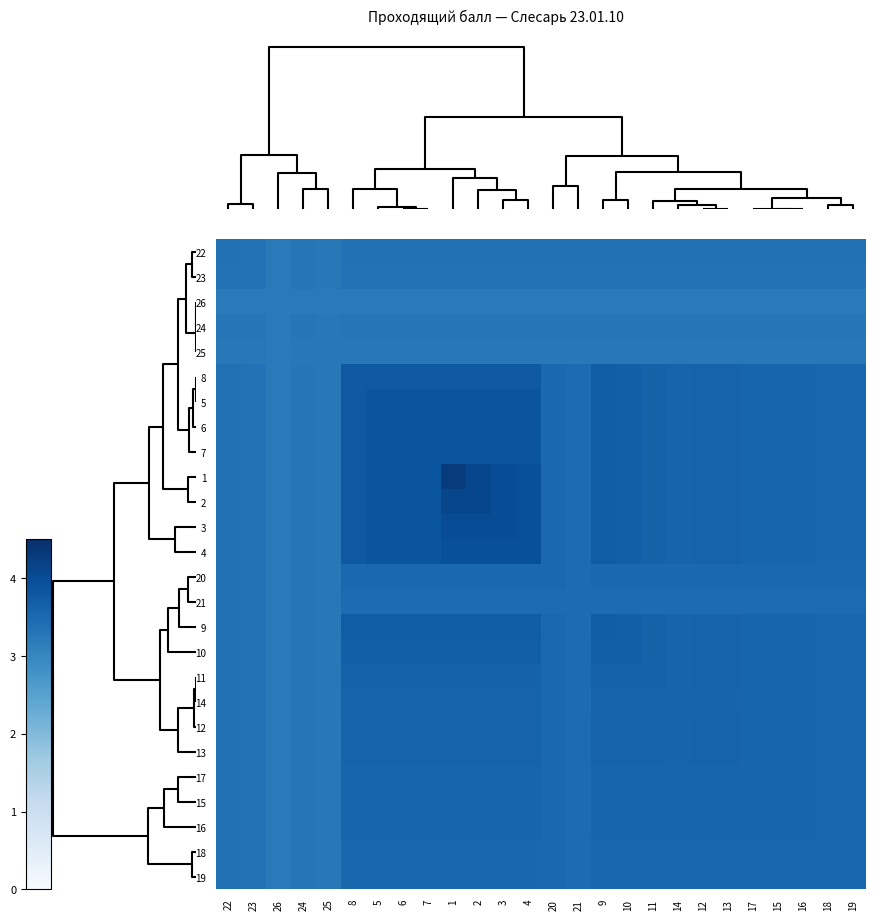

What is the spread (max minus min) of values at 11?

0.4